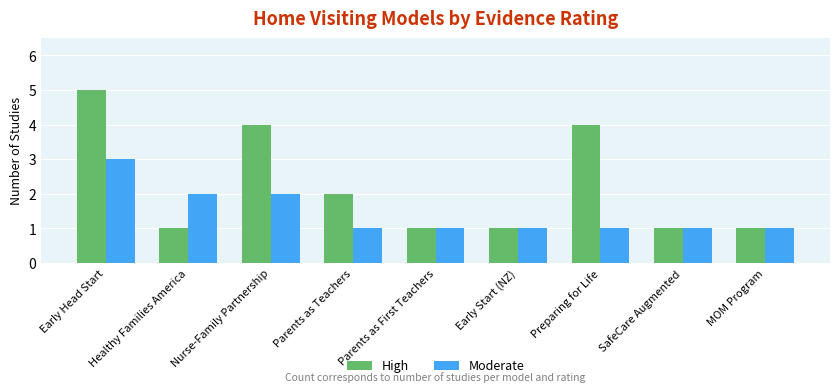

What are all the series names shown in the legend?

High, Moderate